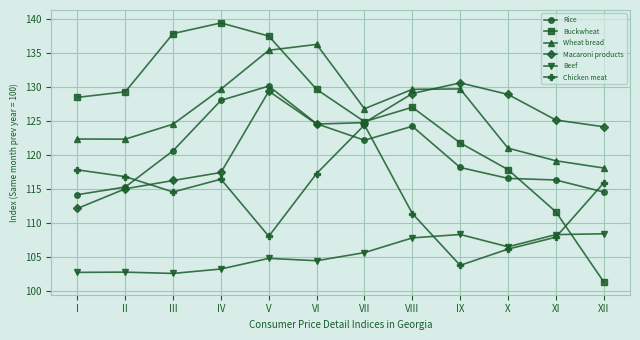

Count the number of categories in the chart.

12